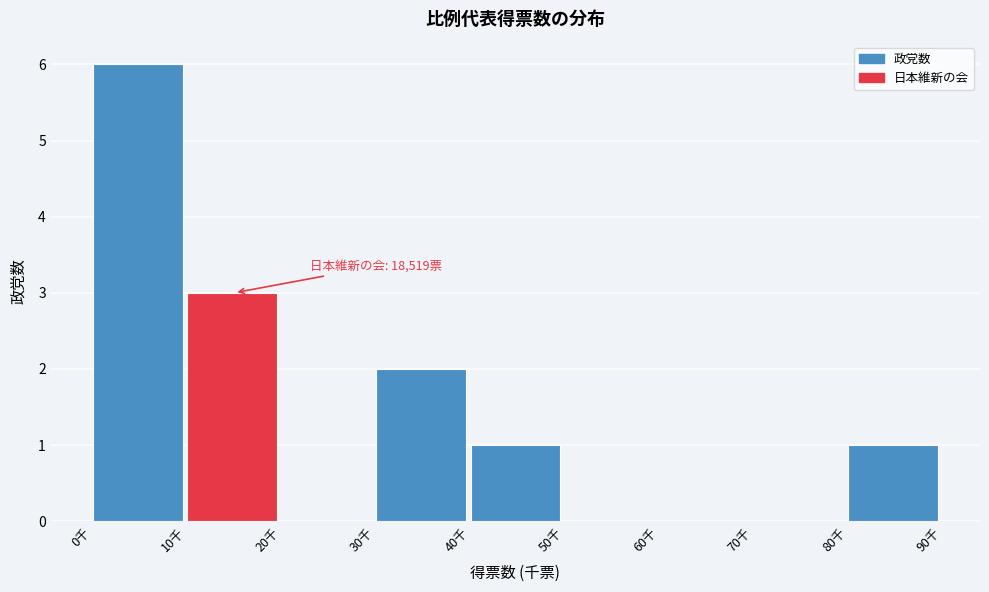

Reading left to right, what are all the values shown in this chart?

0千=6	10千=3	20千=0	30千=2	40千=1	50千=0	60千=0	70千=0	80千=1